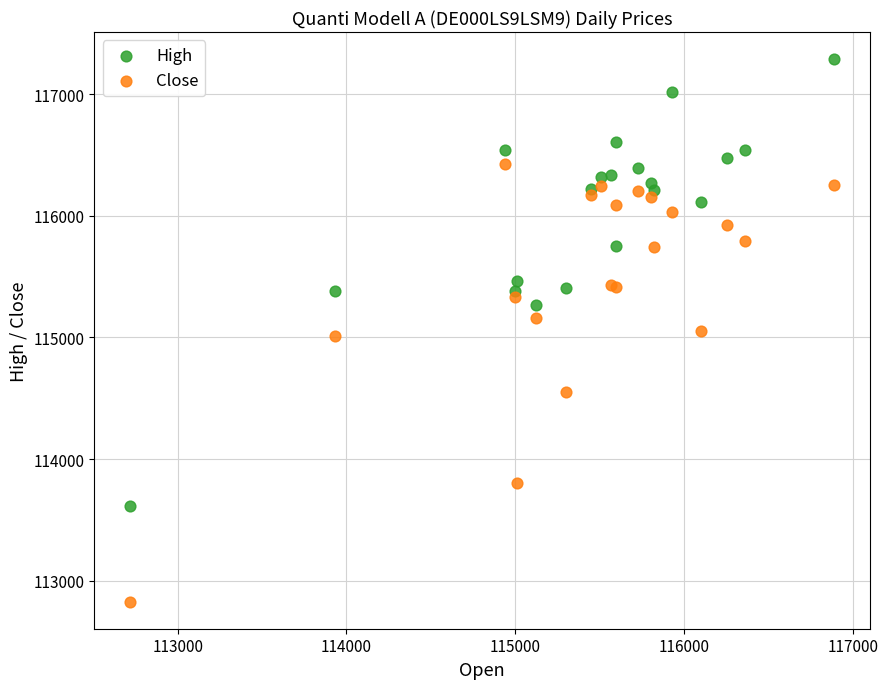

Which series reaches the minimum Y coordinate?

Close